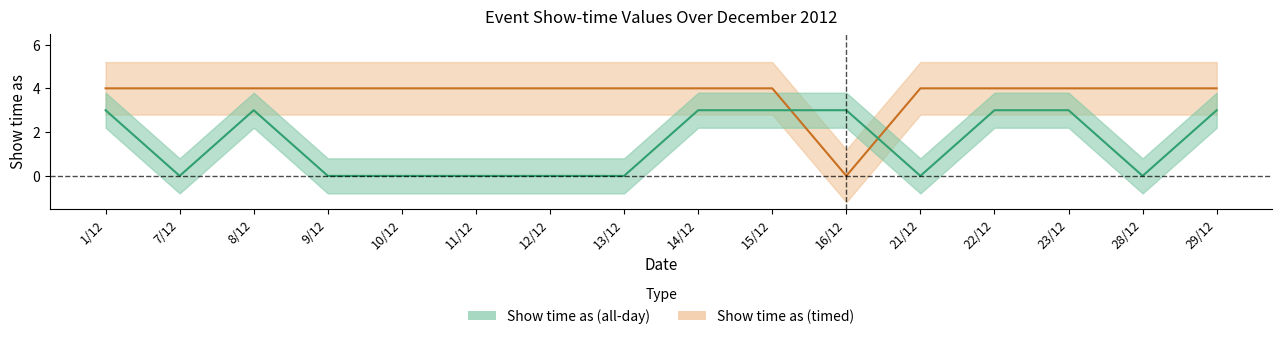

Is it true that Show time as (all-day) equals 3 at 15/12?

True